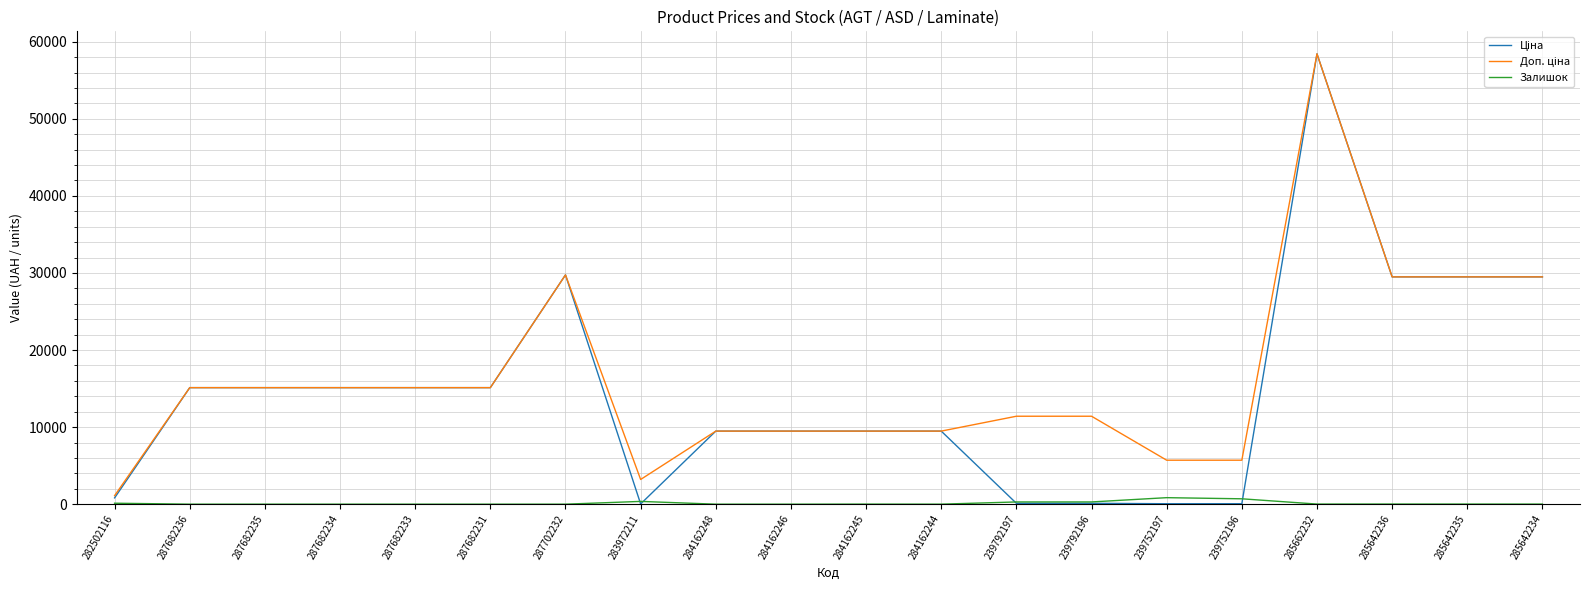

At which category is the sum across all series the highest?

285662232